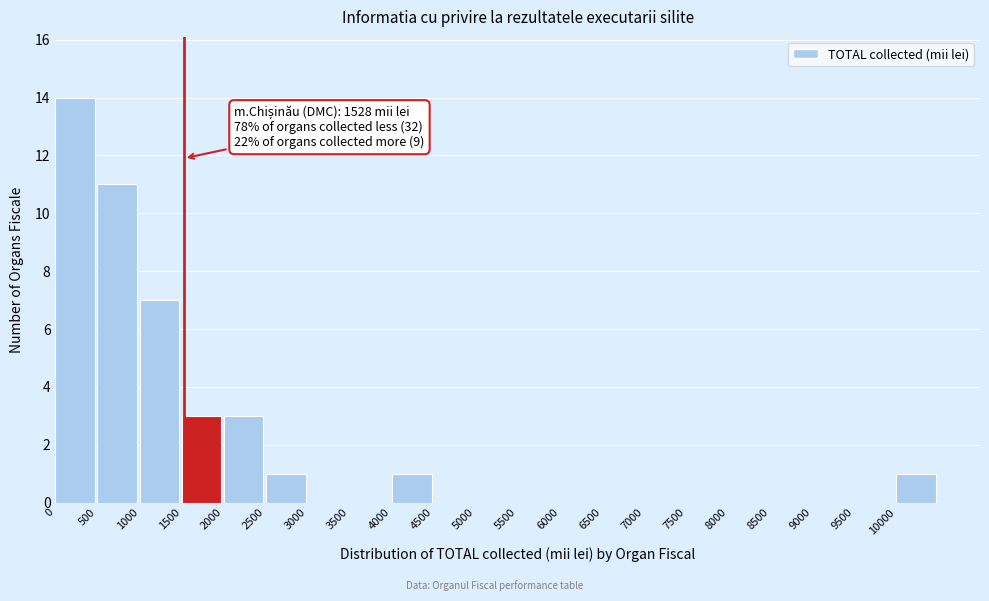

Which range on the x-axis has the tallest bar?

0 to 500